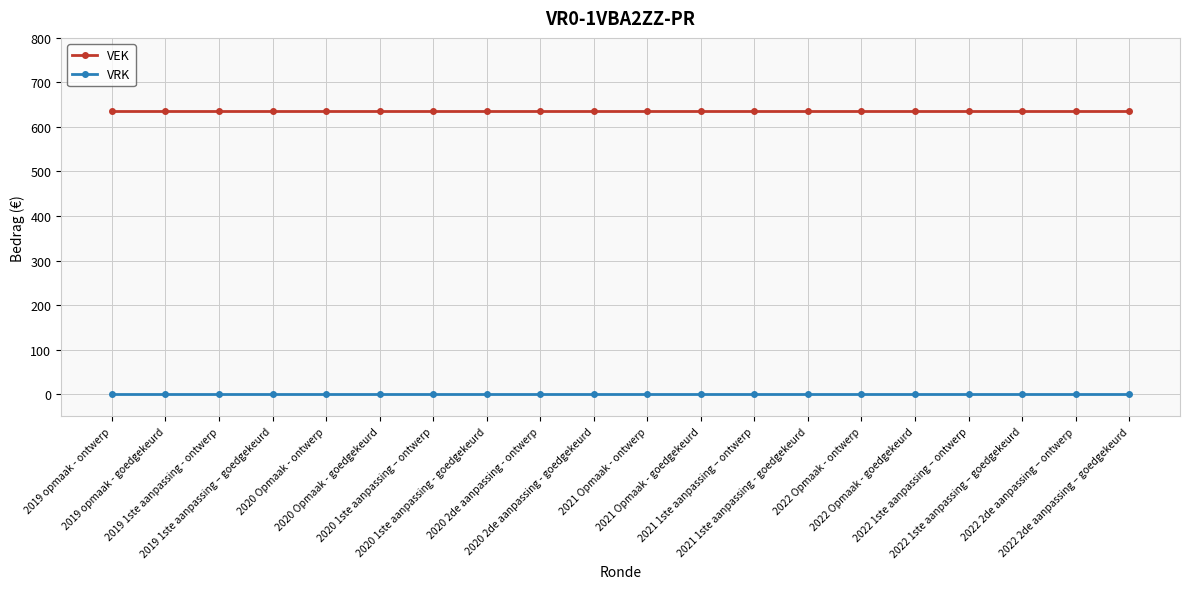

Which series has the largest total across all categories?

VEK